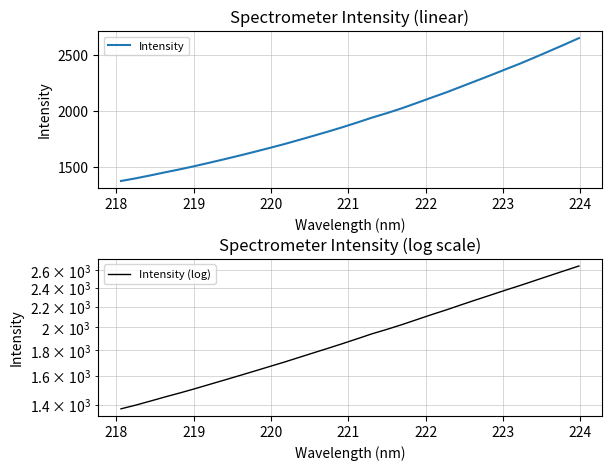

How many values in the Intensity (log) series are below 1897?

16